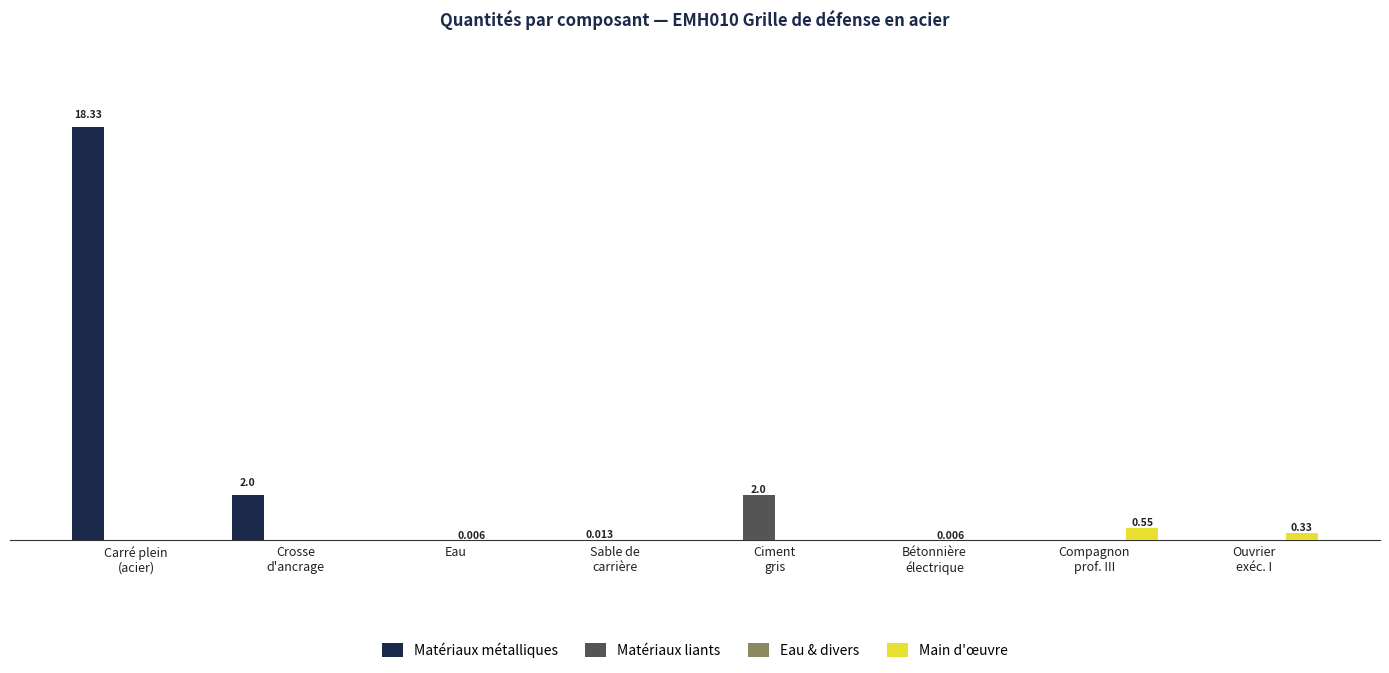

Which category has the highest value in the Eau & divers series?

Eau